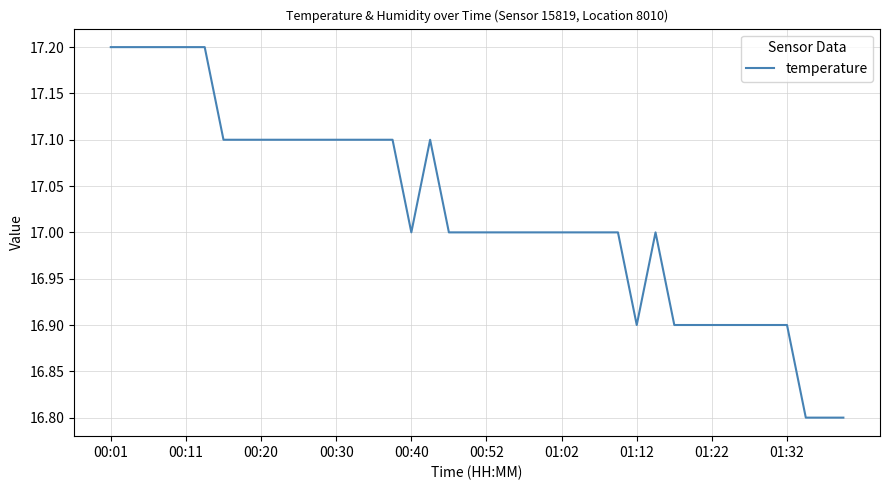

Does the chart have visible grid lines?

Yes